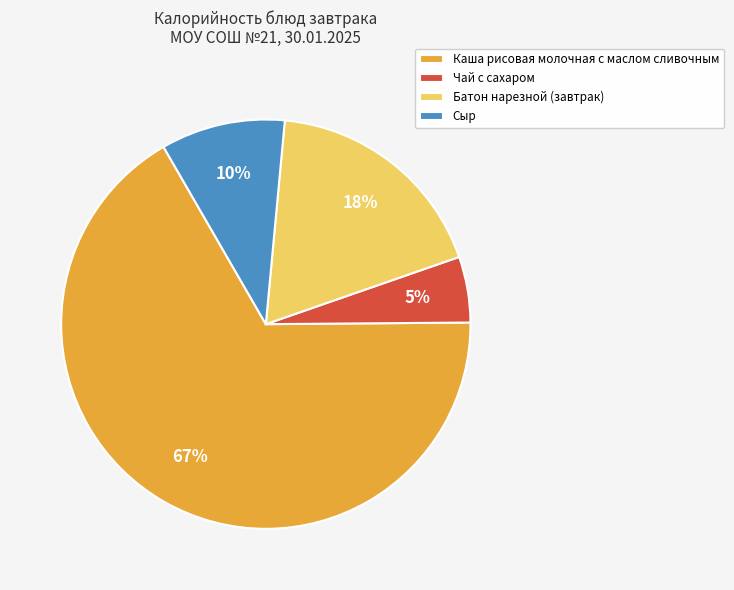

To the nearest percent, what is the difference between the largest and smallest slice percentages?

62%